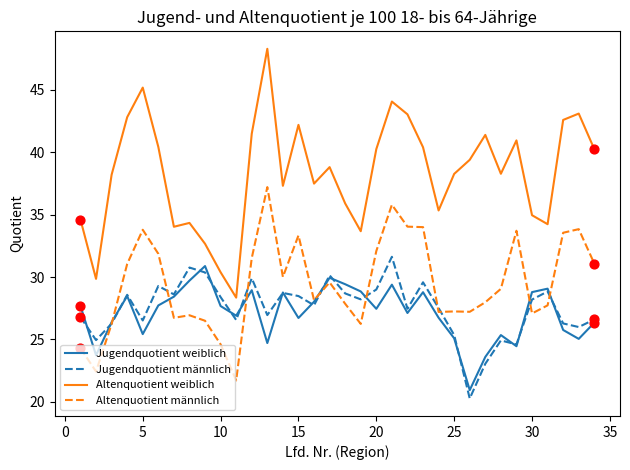

Which series has the largest total across all categories?

Altenquotient weiblich